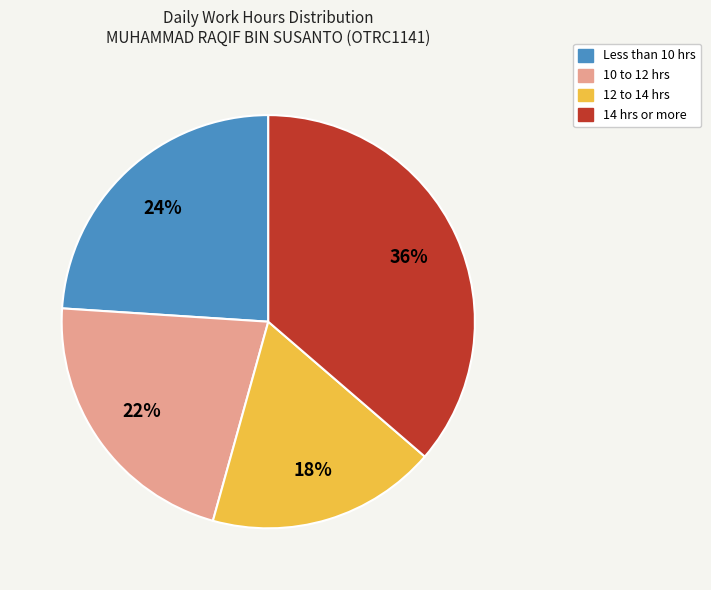

To the nearest percent, what is the difference between the largest and smallest slice percentages?

18%